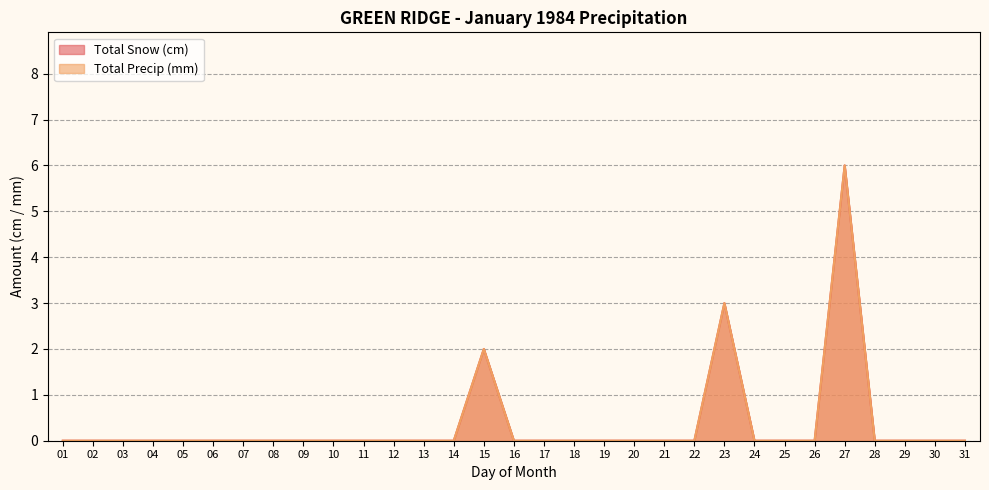

Where is the first local maximum for Total Precip (mm)?

15